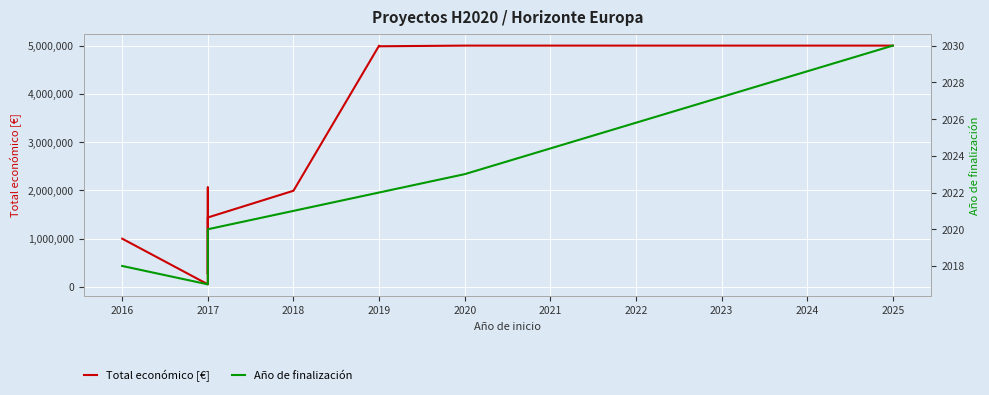

Between 2017 and 2019, which series saw the biggest shift?

Total económico [€]